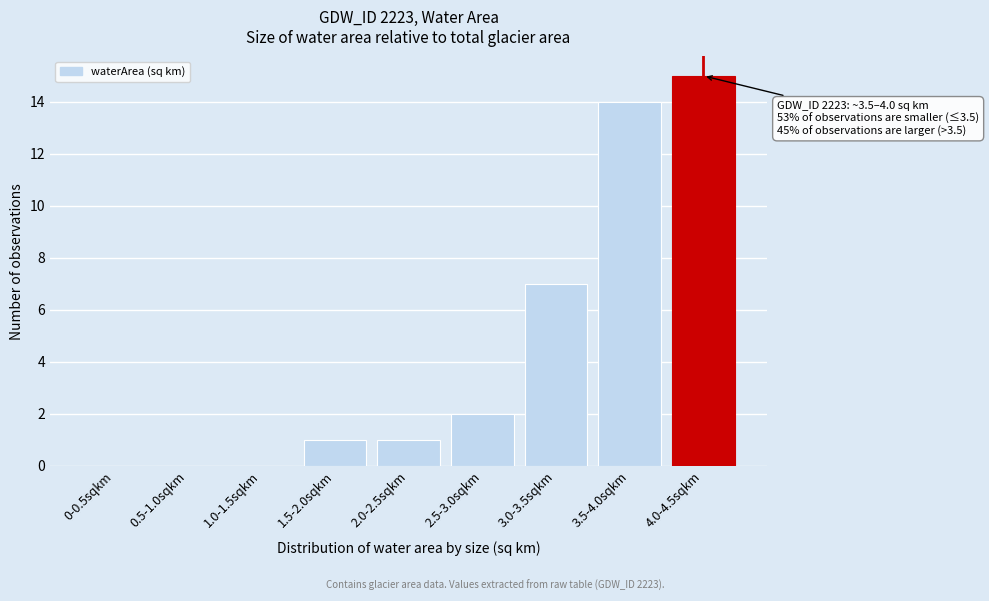

Reading left to right, what are all the values shown in this chart?

0-0.5sqkm=0	0.5-1.0sqkm=0	1.0-1.5sqkm=0	1.5-2.0sqkm=1	2.0-2.5sqkm=1	2.5-3.0sqkm=2	3.0-3.5sqkm=7	3.5-4.0sqkm=14	4.0-4.5sqkm=15